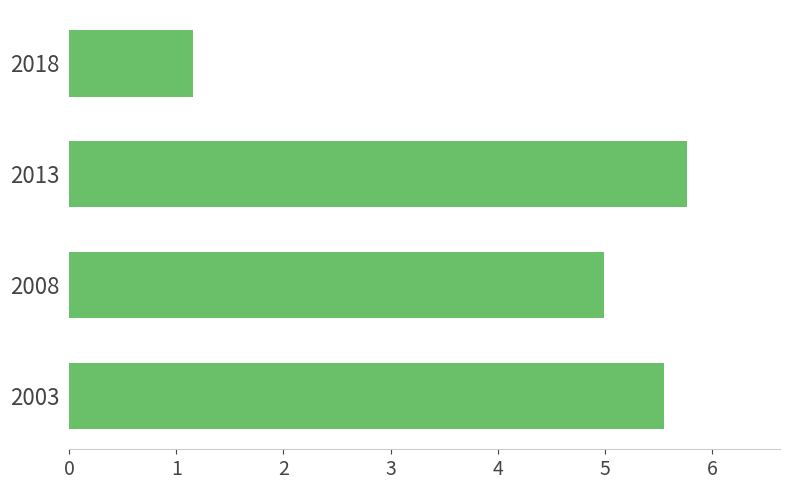

What is the approximate value at 2003?

5.6